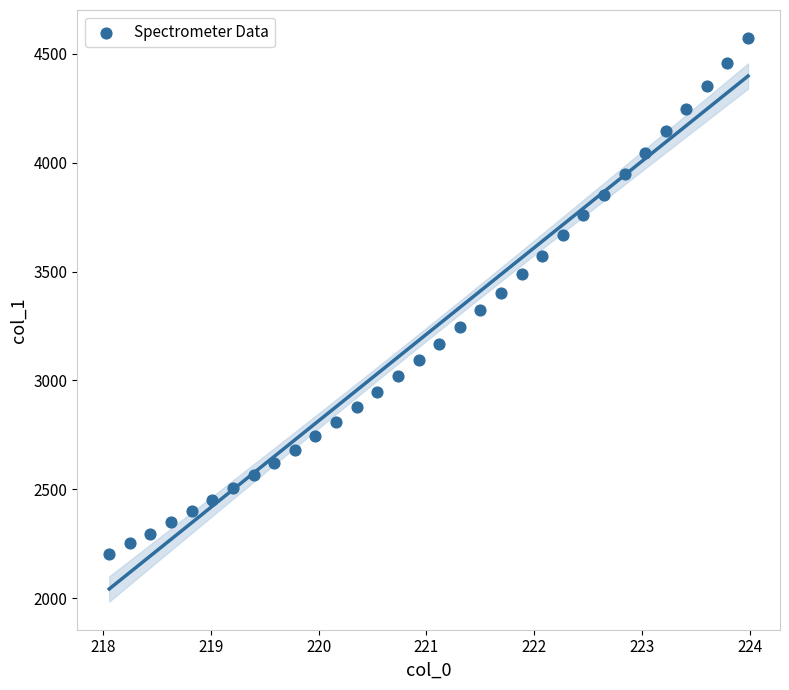

What is the range of Y values (max minus min)?

2367.1